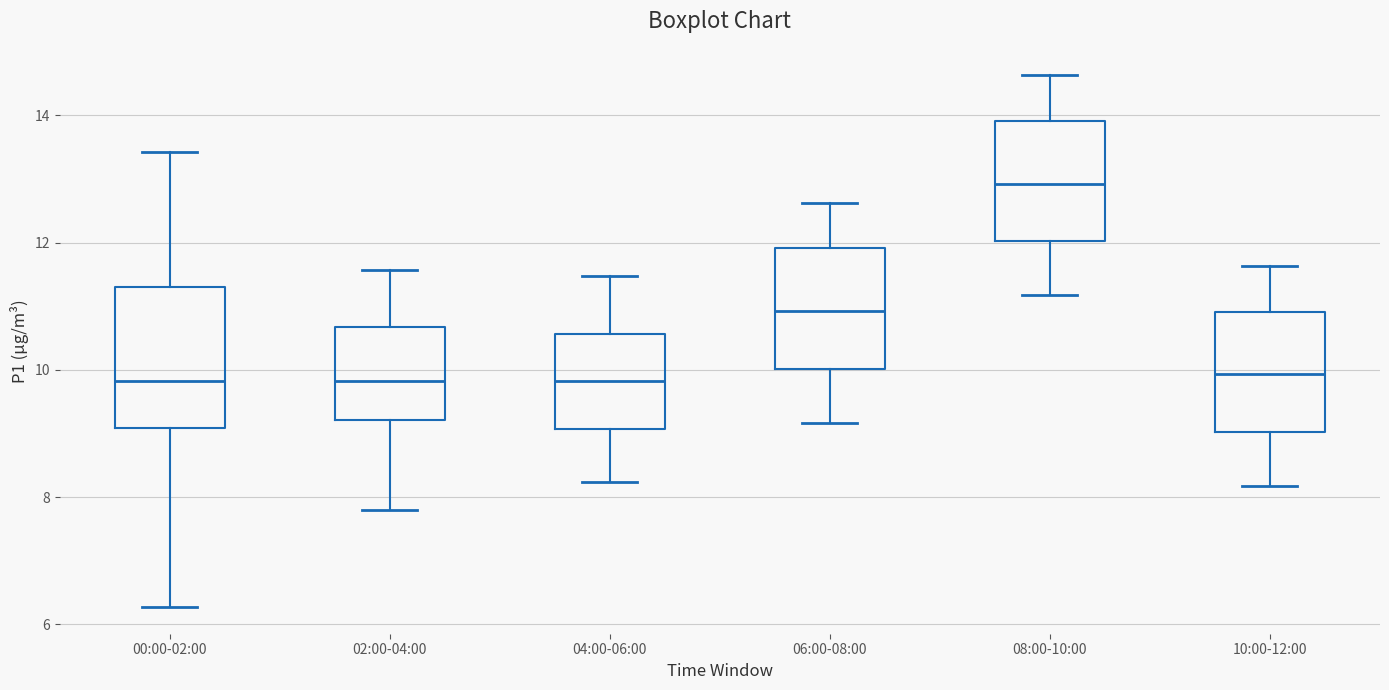

Which box has the highest median line?

08:00-10:00